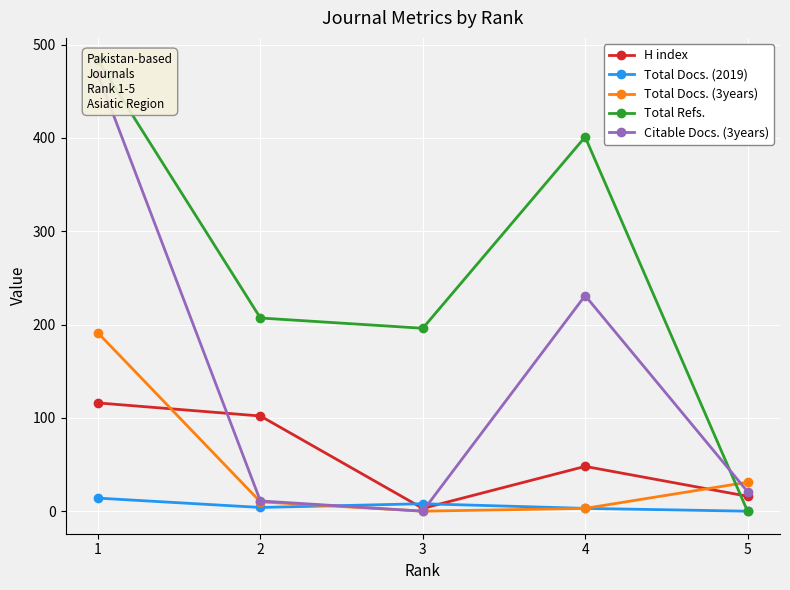

Rank the categories by Total Refs. value from highest to lowest.

1, 4, 2, 3, 5